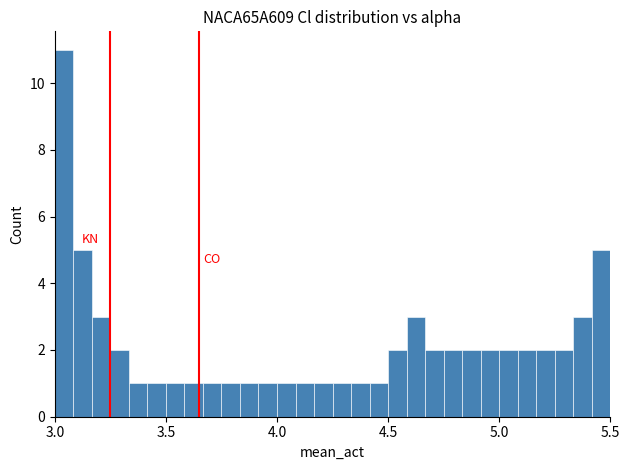

Around what value on the x-axis is the tallest bar? Give the approximate position of its centre, as read against the axis.

3.05